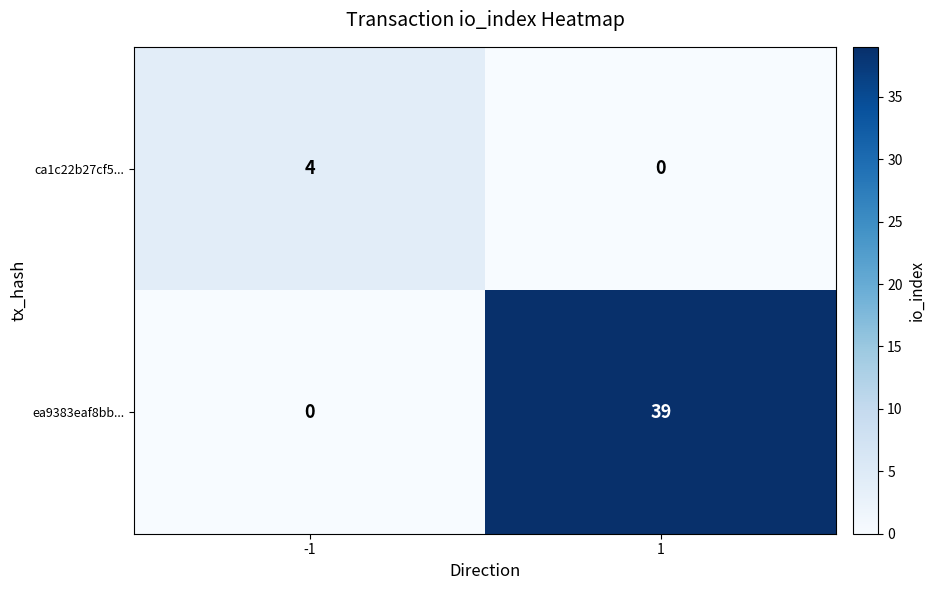

At how many categories does at least one series exceed 20?

1